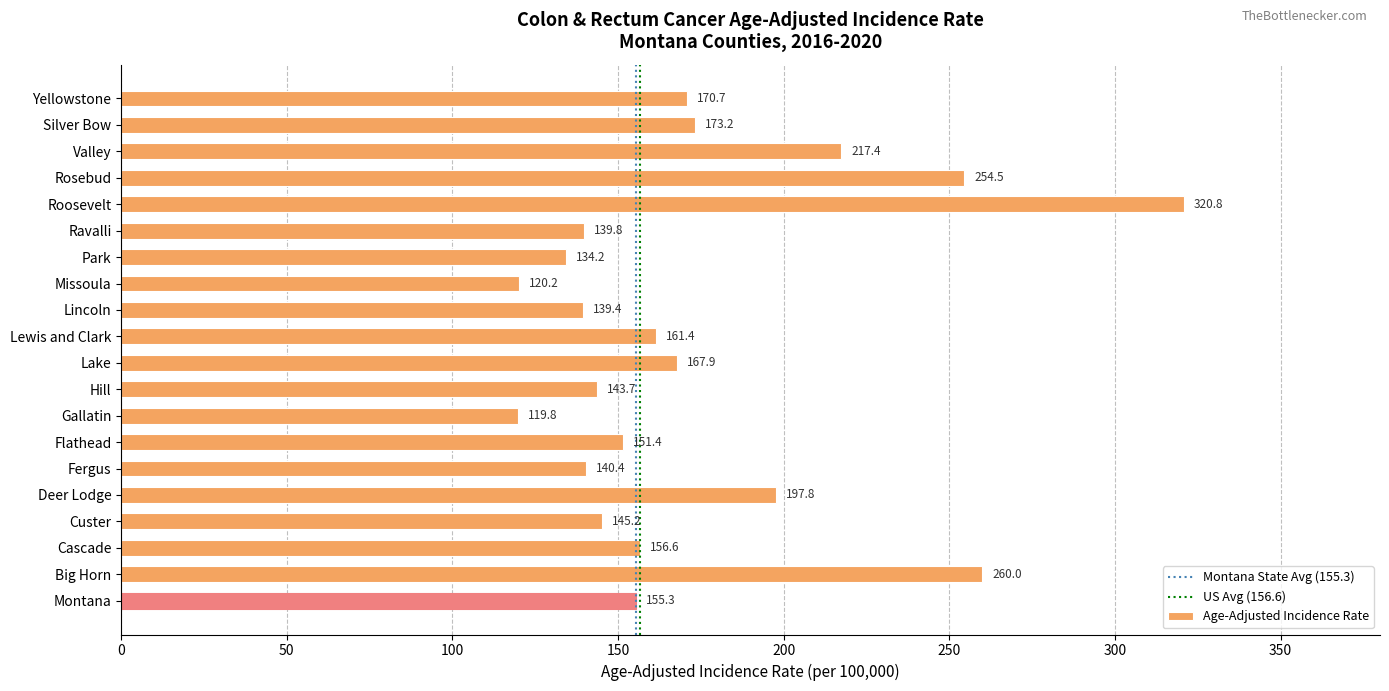

List the labels in order of value, smallest first.

Gallatin, Missoula, Park, Lincoln, Ravalli, Fergus, Hill, Custer, Flathead, Montana, Cascade, Lewis and Clark, Lake, Yellowstone, Silver Bow, Deer Lodge, Valley, Rosebud, Big Horn, Roosevelt